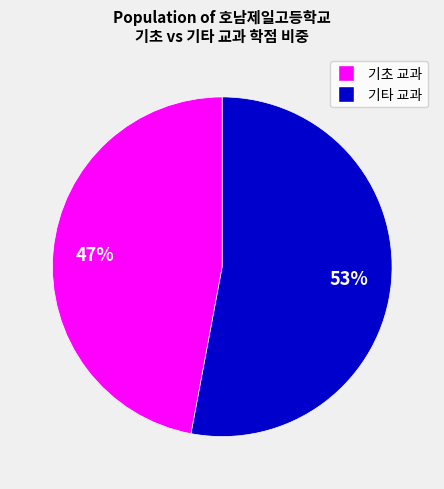

To the nearest percent, what is the difference between the largest and smallest slice percentages?

6%